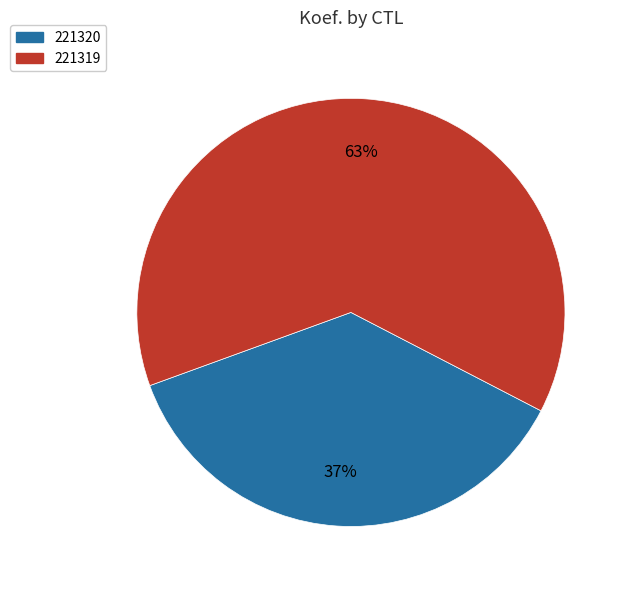

Which category has the biggest portion of the pie?

221319